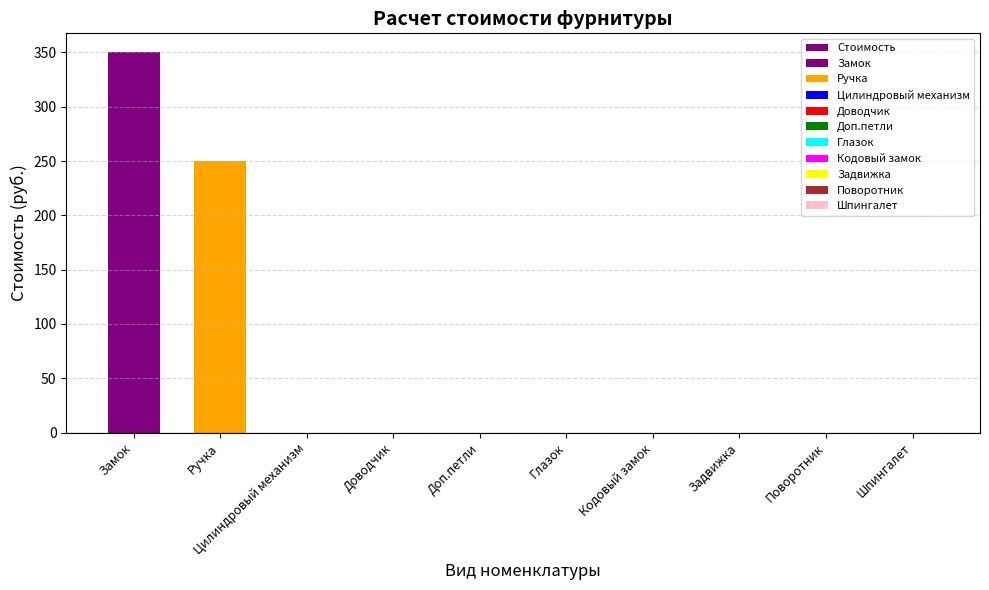

At which label is the value closest to 175?

Ручка